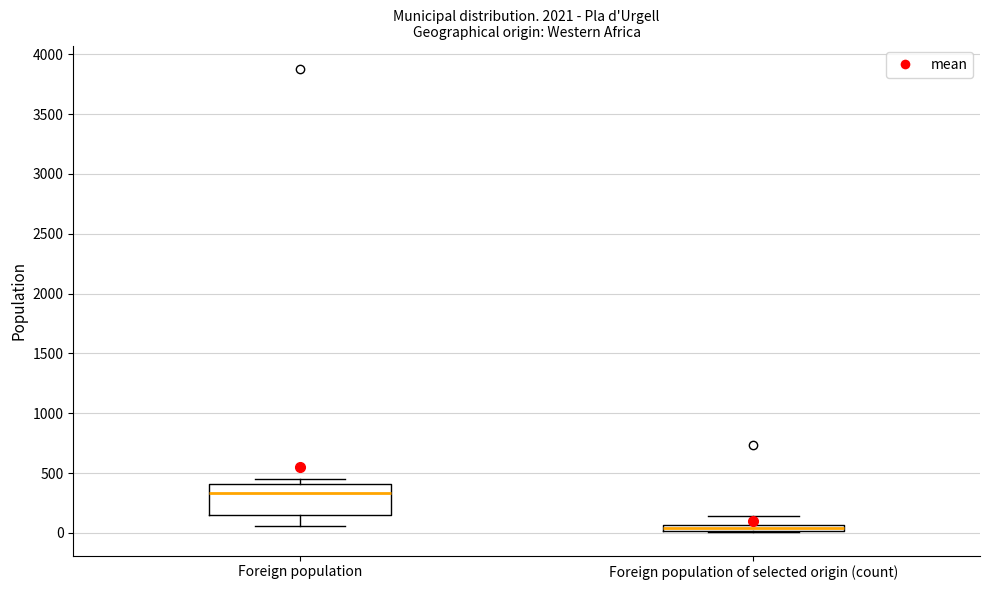

Comparing the boxes themselves (not the whiskers), which one is the tallest?

Foreign population